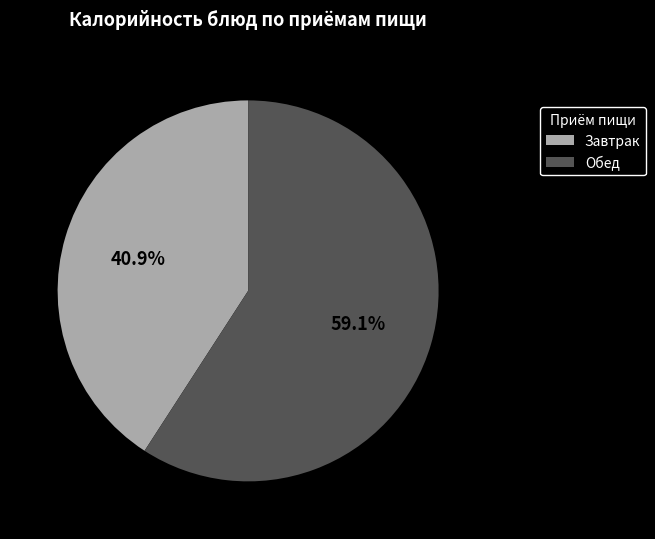

How many slices are in this pie chart?

2